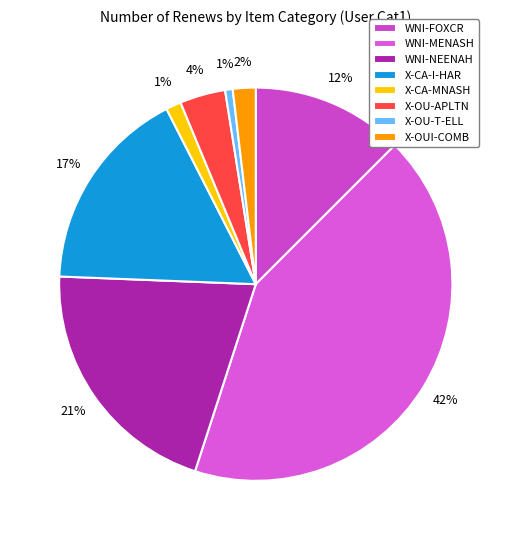

Which slice is the smallest?

X-OU-T-ELL